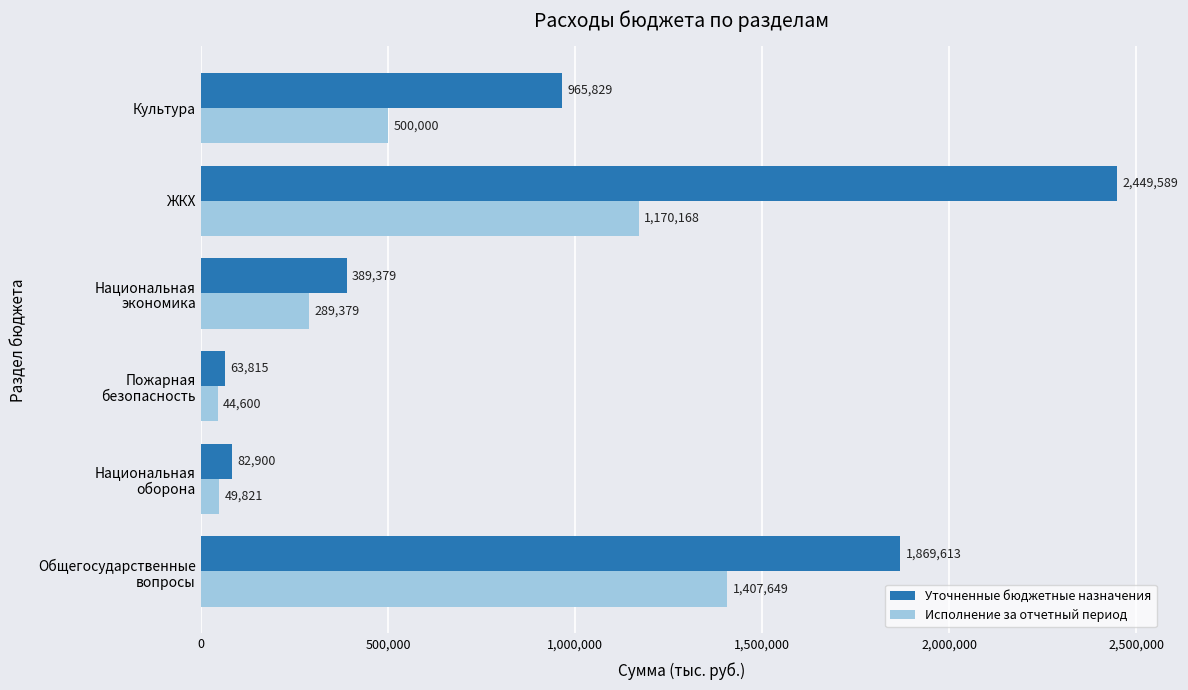

At which category does the chart reach its peak across all series?

ЖКХ